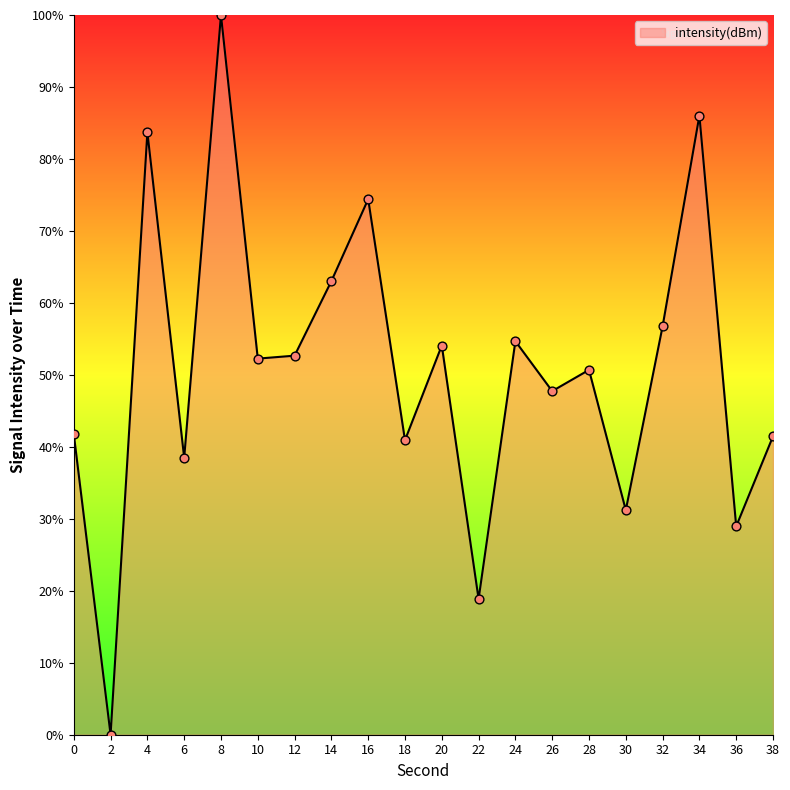

Approximately how many times larger is the value at 24 compared to 26?

1.1